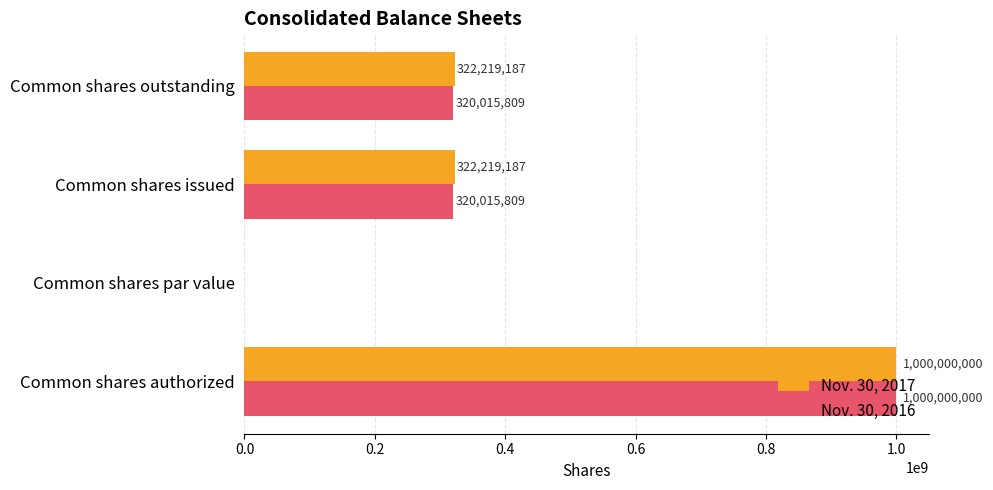

Is it true that Nov. 30, 2016 equals 526311946 at Common shares issued?

False